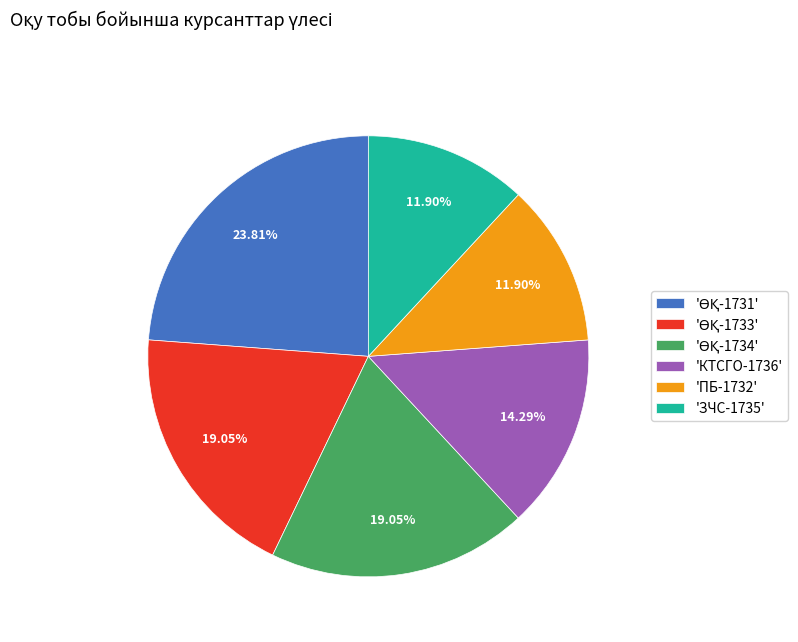

To the nearest percent, what is the difference between the largest and smallest slice percentages?

12%